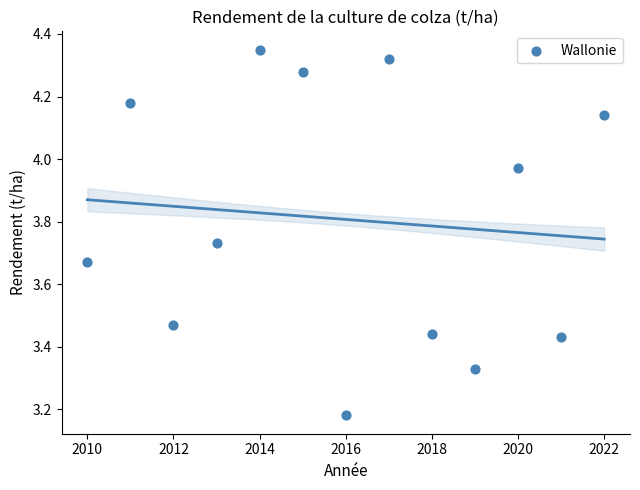

What is the range of Y values (max minus min)?

1.2